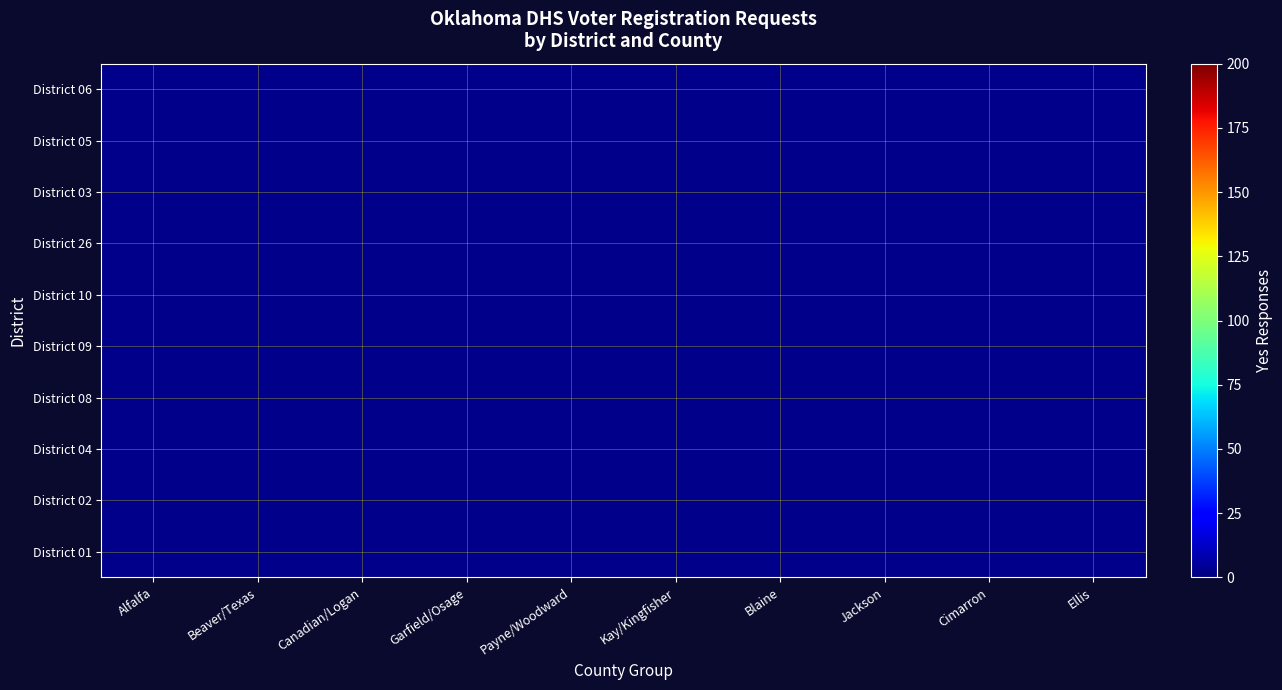

What is the smallest value displayed?

14.0